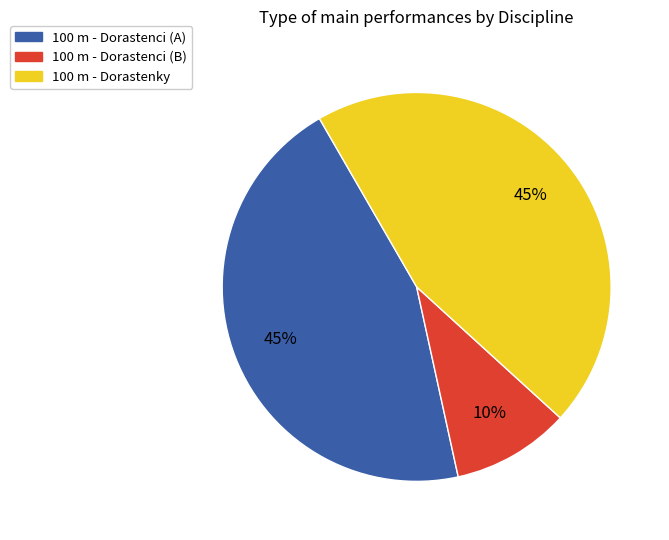

Is there any slice that represents more than half of the pie?

No